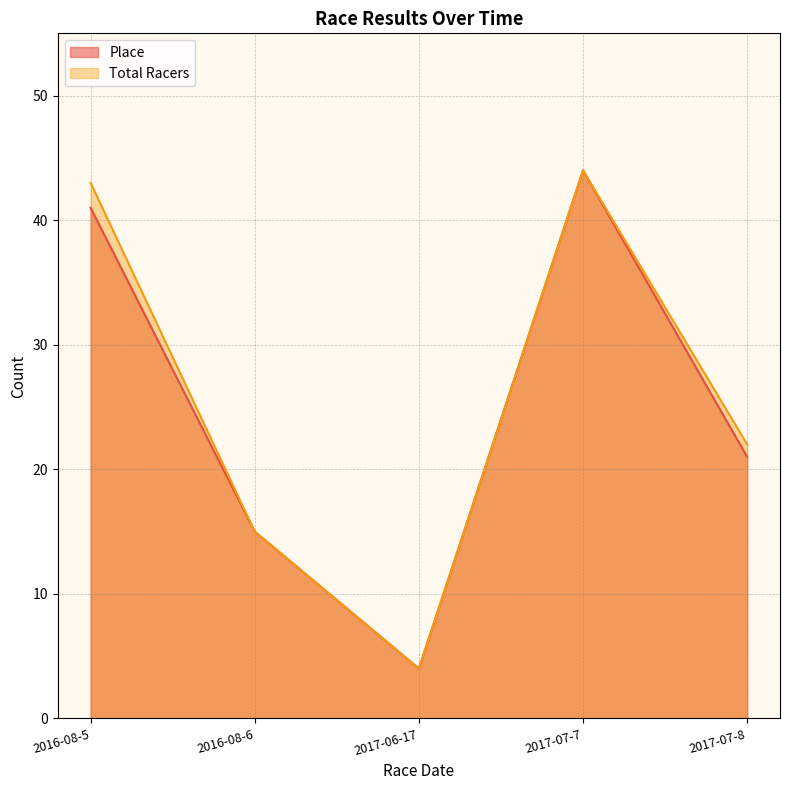

What position from the left is 2016-08-5?

1